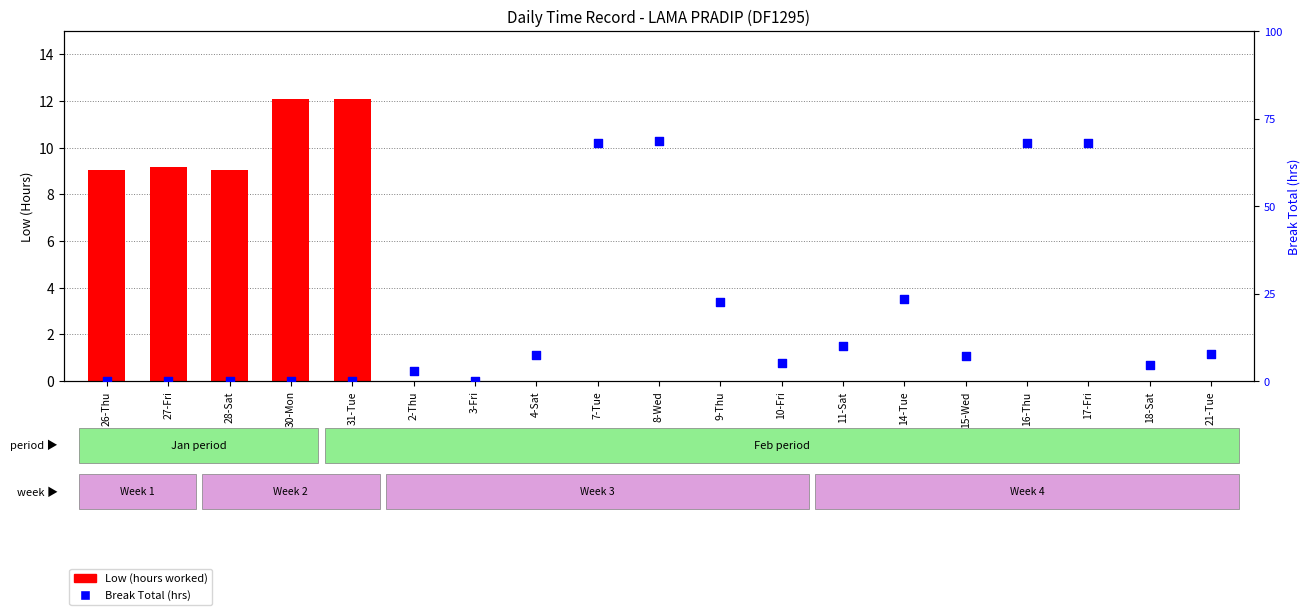

Which series has the largest total across all categories?

Low (hours worked)